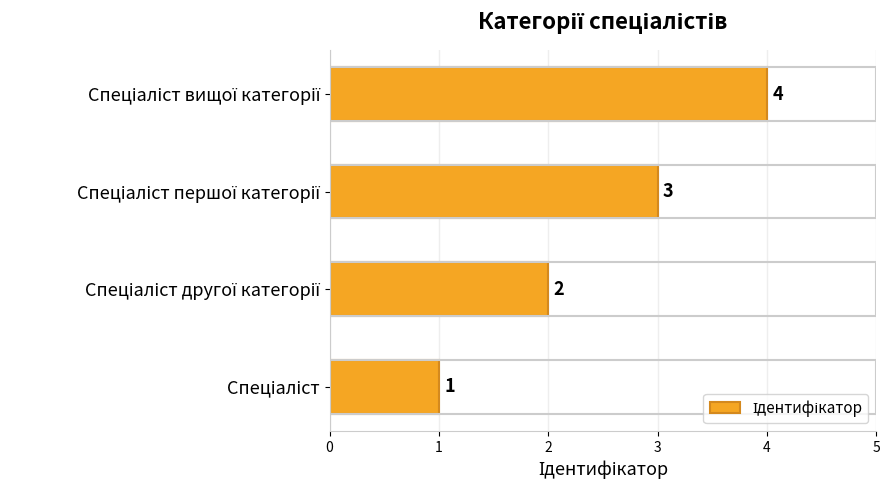

What is the sum of all values?

10